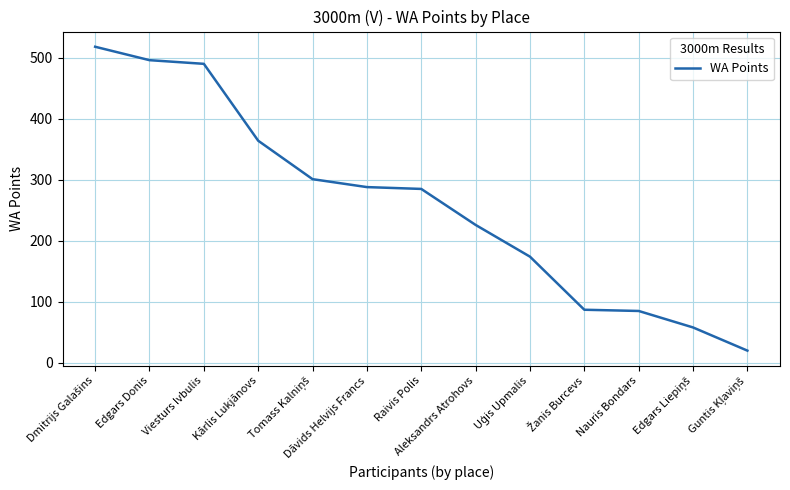

What is the difference between the second highest and minimum values?

476